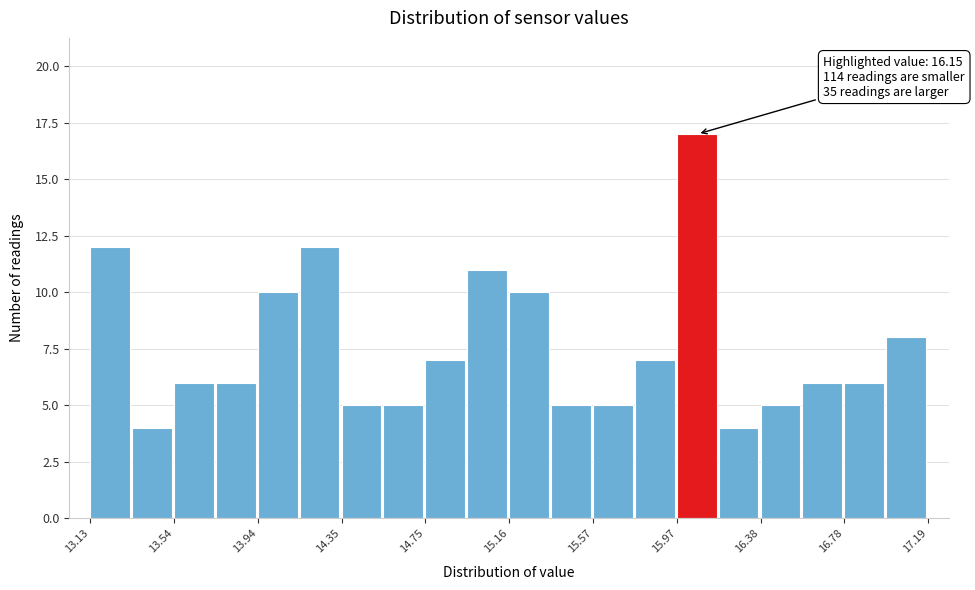

Over which range of the x-axis is the bar tallest?

15.95 to 16.20